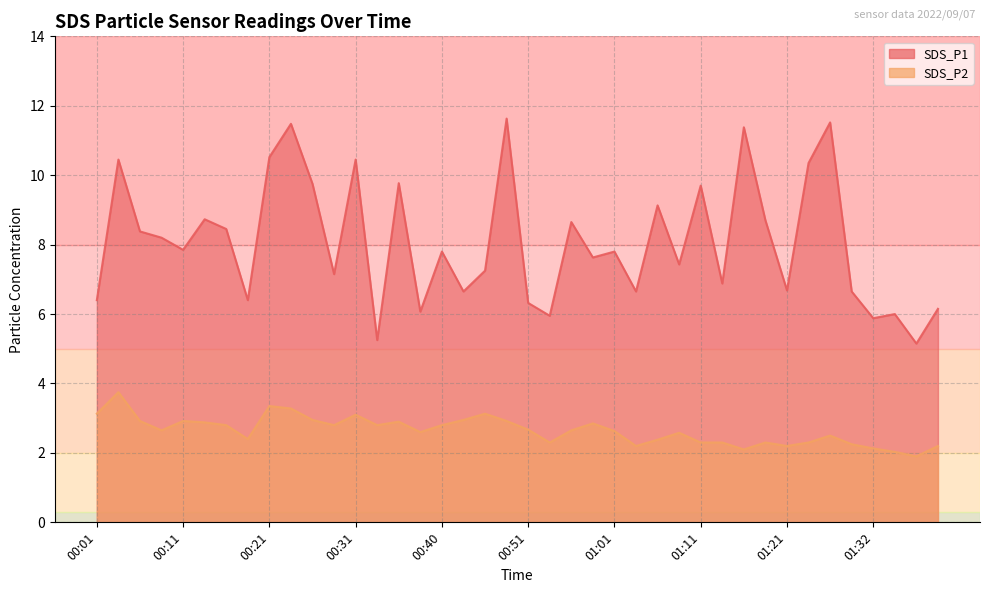

Rank the series at 01:35 from highest to lowest value.

SDS_P1, SDS_P2